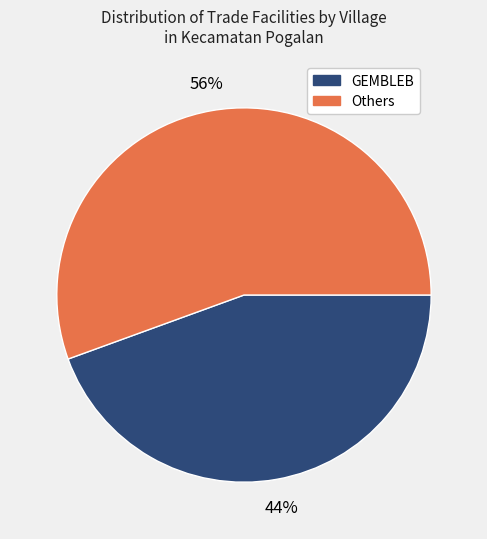

Which category has the smallest portion of the pie?

GEMBLEB